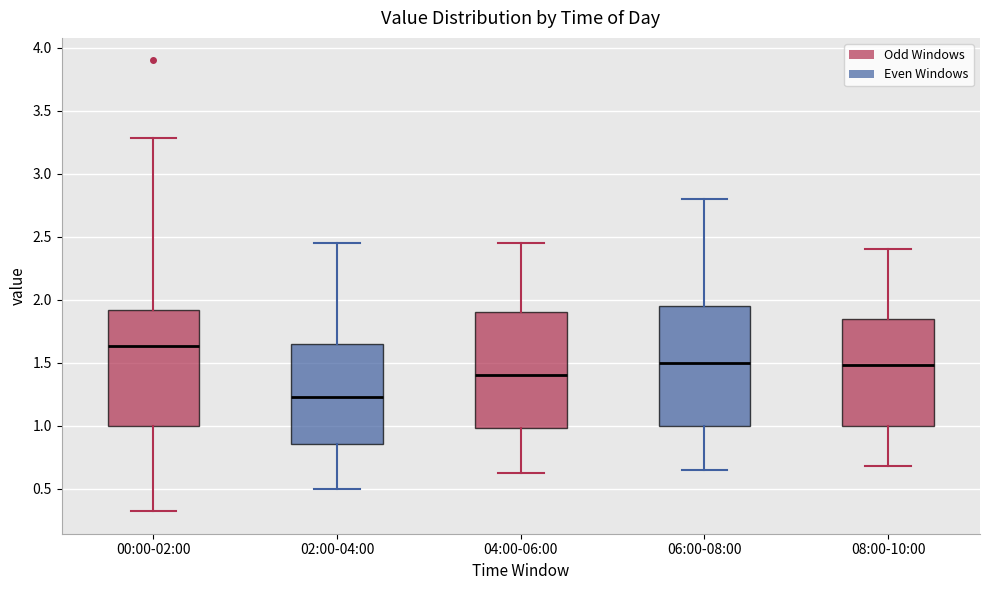

Where does the median line of the box for 02:00-04:00 sit on the y-axis? The values are not printed on the chart, so give them approximately, as read against the axis.

1.25